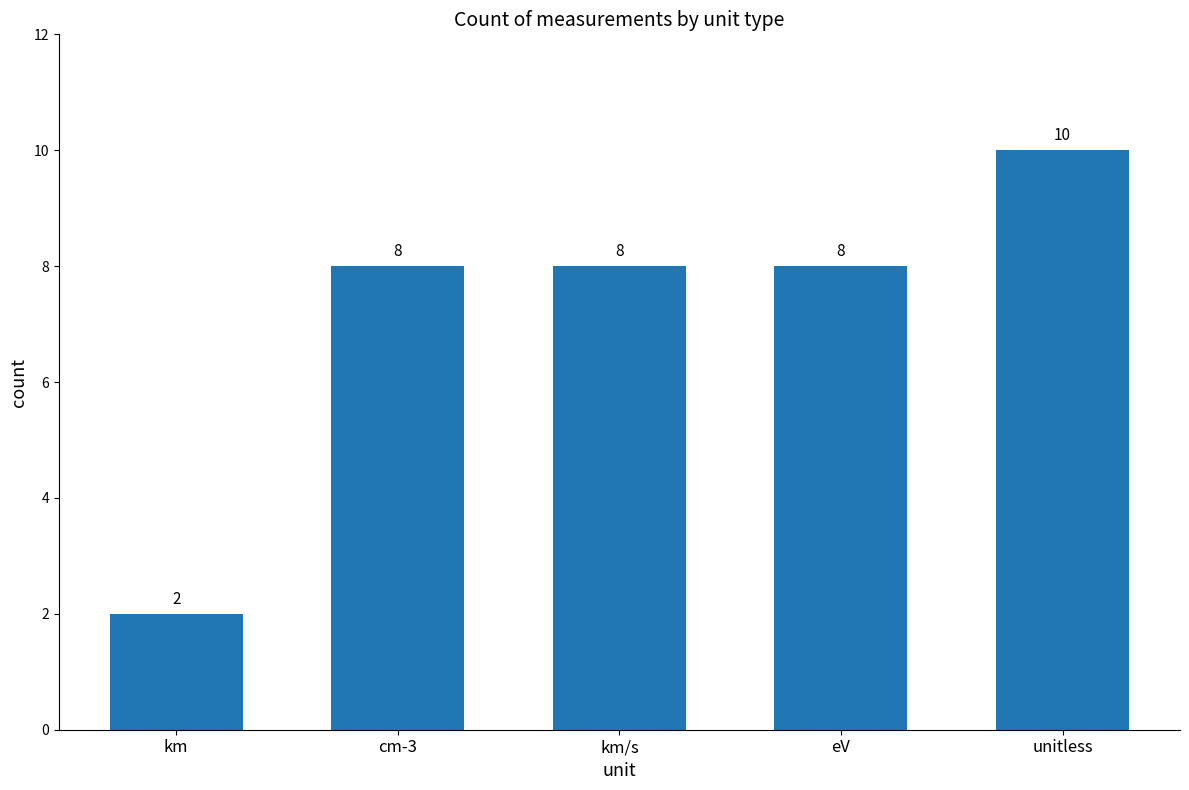

What is the difference between the maximum and minimum values?

8